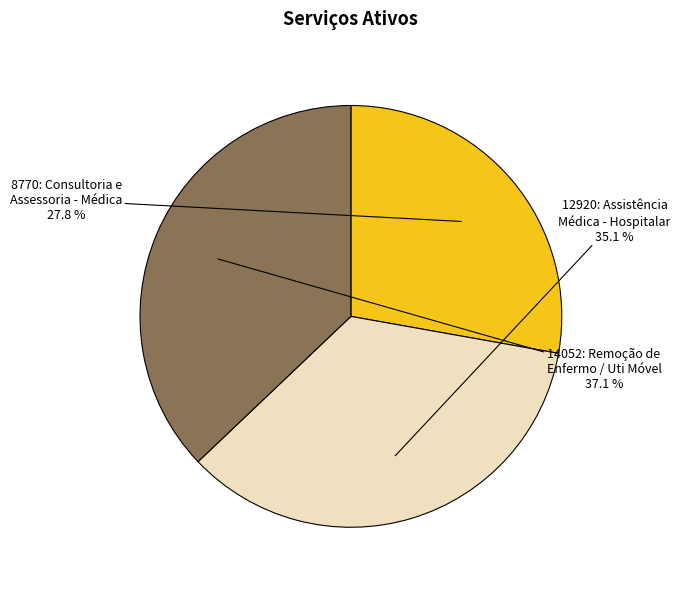

Approximately how many times larger is the value at 12920: Assistência Médica - Hospitalar compared to 14052: Remoção de Enfermo / Uti Móvel?

0.9